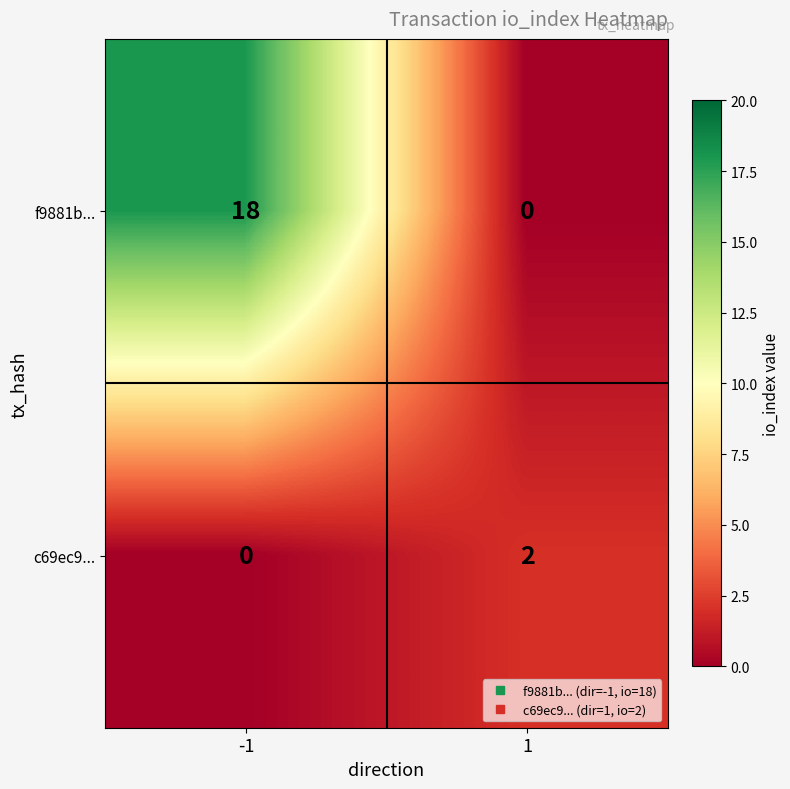

What is the greatest value displayed?

18